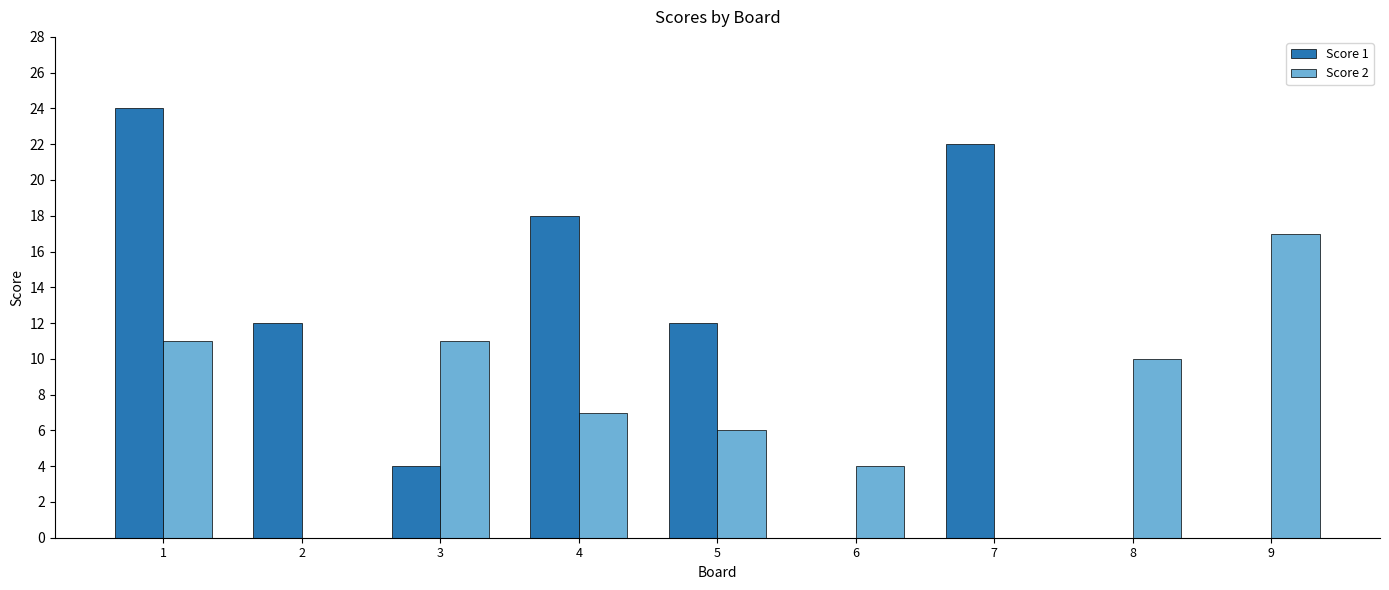

Which series has the largest total across all categories?

Score 1